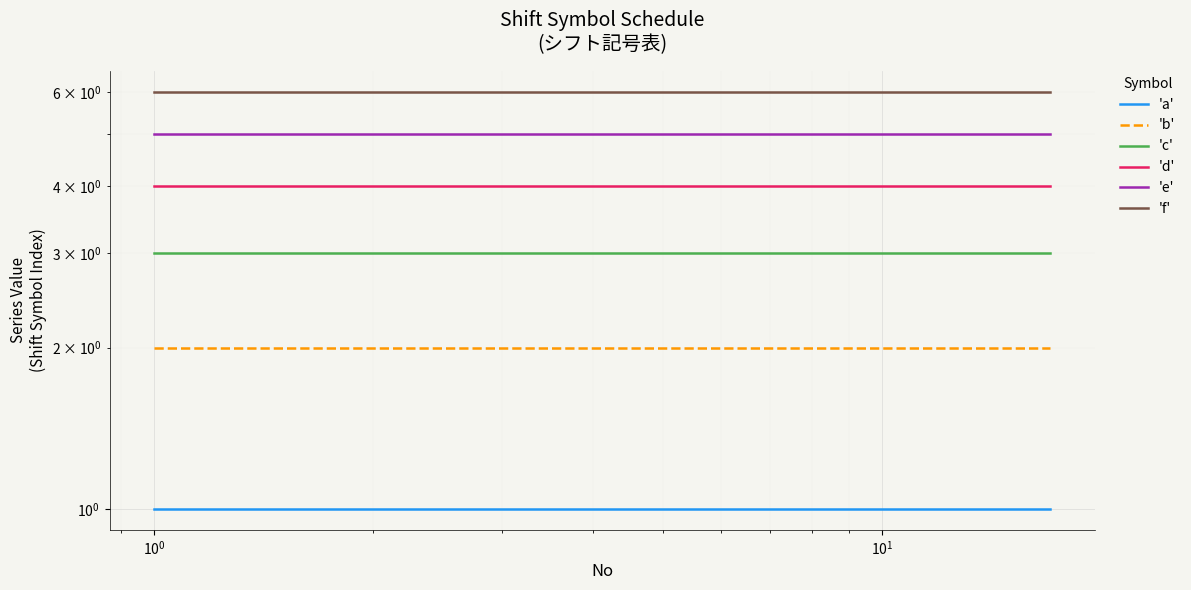

What are all the series names shown in the legend?

'a', 'b', 'c', 'd', 'e', 'f'